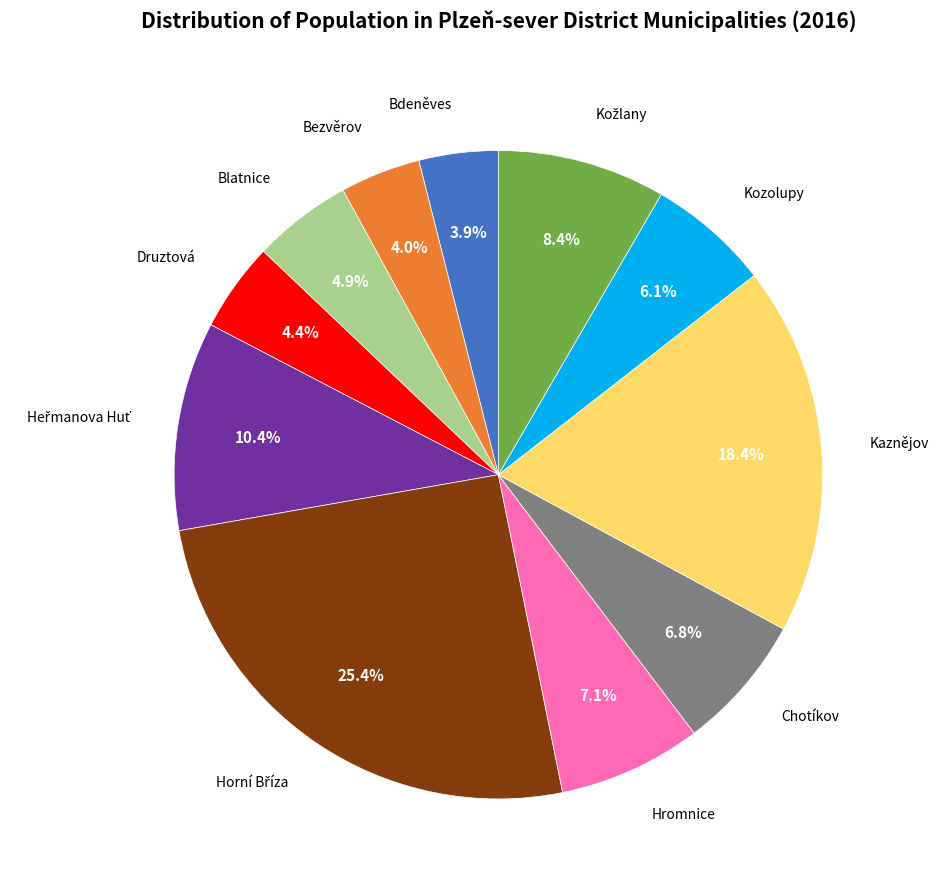

Does any single category account for the majority?

No